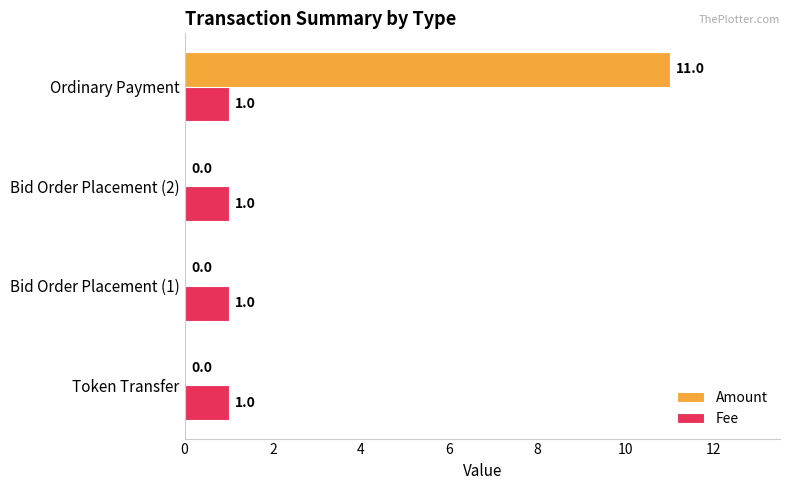

What is the greatest value displayed?

11